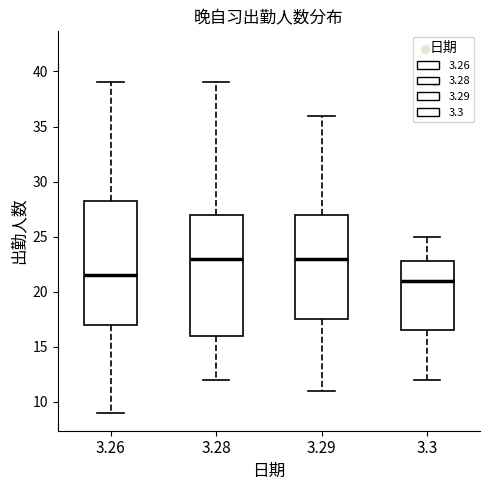

Reading left to right, transcribe this box plot: for each box, give where its median line is, the range the box spans, and where its two whiskers end, as read against the y-axis. The values are not printed on the chart, so give them approximately, as read against the axis.

3.26: median 21.5, box 17.0 to 28.5, whiskers 9.0 to 39.0
3.28: median 23.0, box 16.0 to 27.0, whiskers 12.0 to 39.0
3.29: median 23.0, box 17.5 to 27.0, whiskers 11.0 to 36.0
3.3: median 21.0, box 16.5 to 23.0, whiskers 12.0 to 25.0